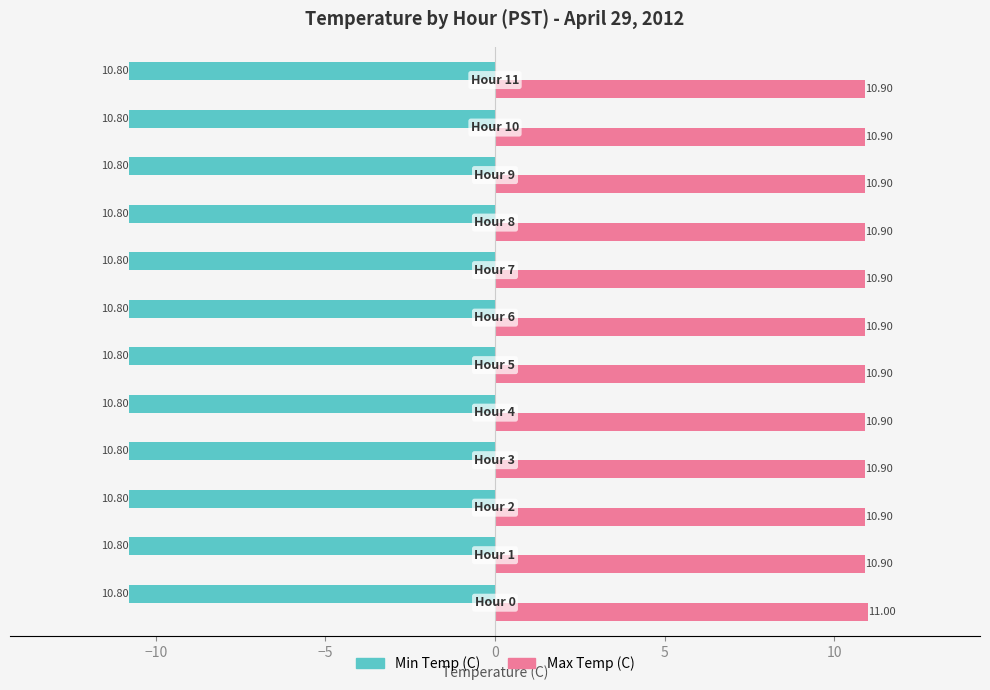

List the series in order of their overall mean, lowest first.

Min Temp (C), Max Temp (C)